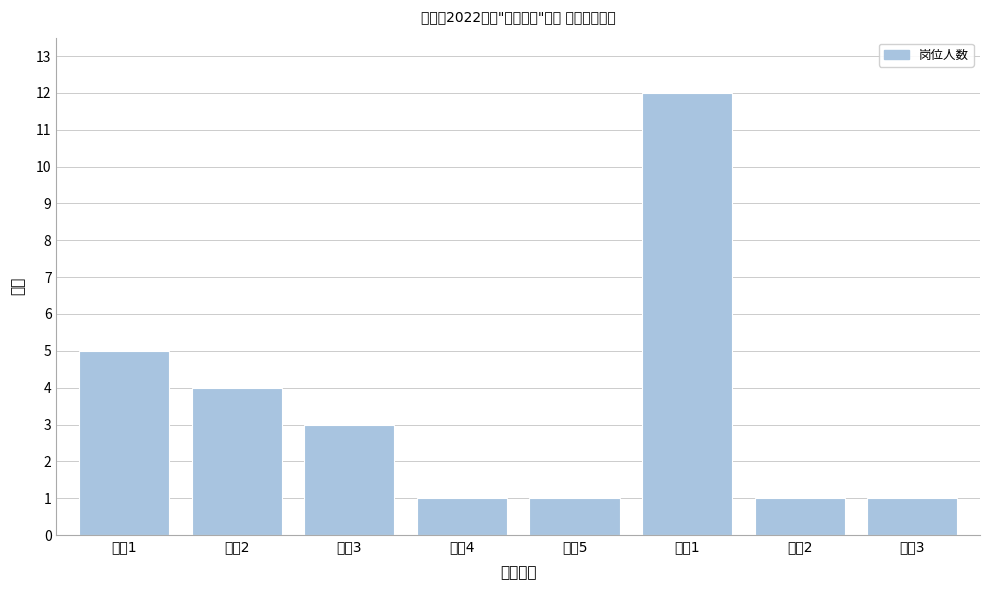

Reading left to right, extract all data points from this chart.

5	4	3	1	1	12	1	1